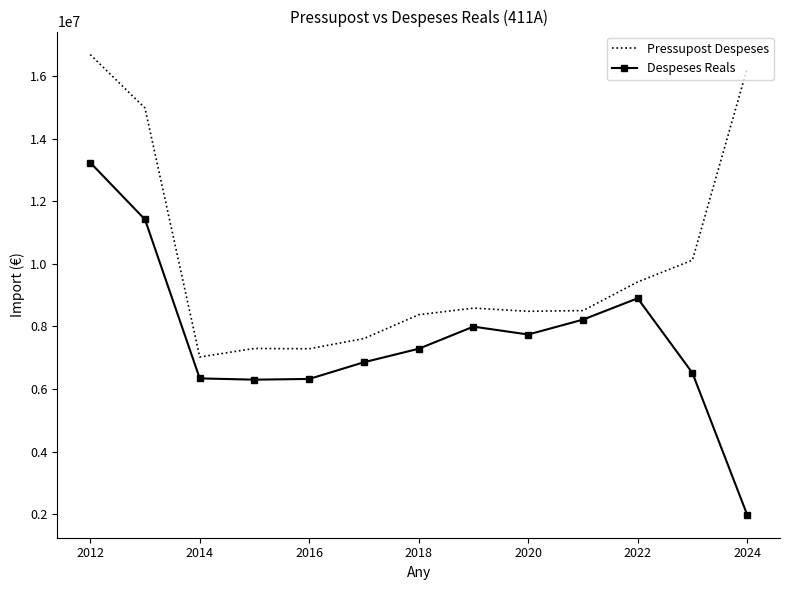

What is the maximum value for Pressupost Despeses?

16691406.0